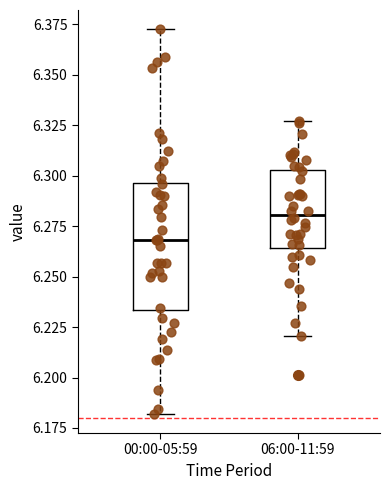

Reading left to right, transcribe this box plot: for each box, give where its median line is, the range the box spans, and where its two whiskers end, as read against the y-axis. The values are not printed on the chart, so give them approximately, as read against the axis.

00:00-05:59: median 6.270, box 6.235 to 6.295, whiskers 6.180 to 6.375
06:00-11:59: median 6.280, box 6.265 to 6.305, whiskers 6.220 to 6.325